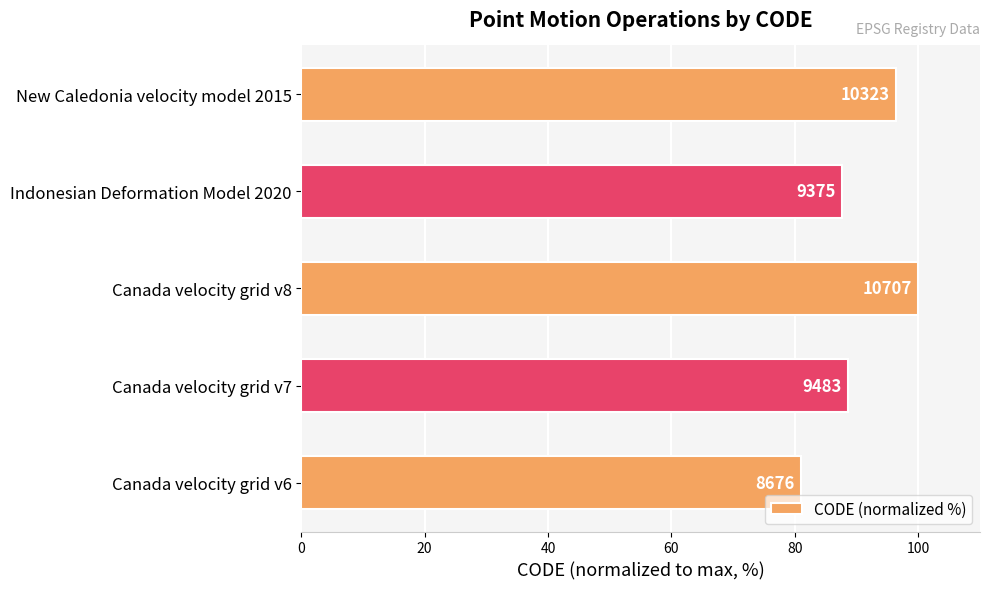

How many bars are there in total?

5